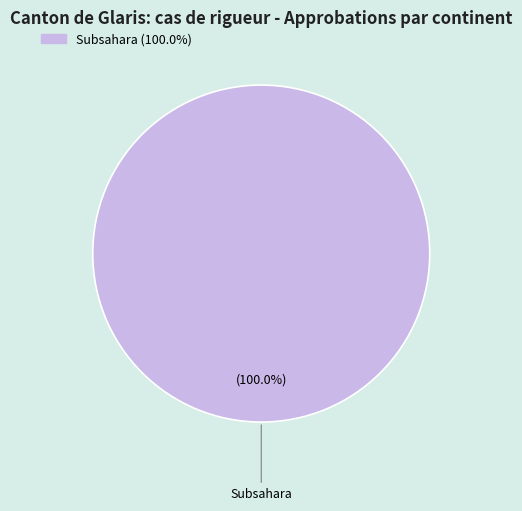

Is Subsahara the majority of the pie?

Yes